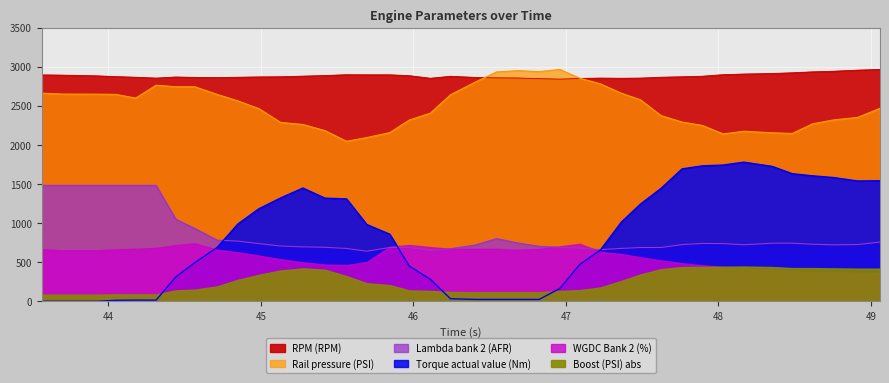

Does the chart display data point markers on the line(s)?

No